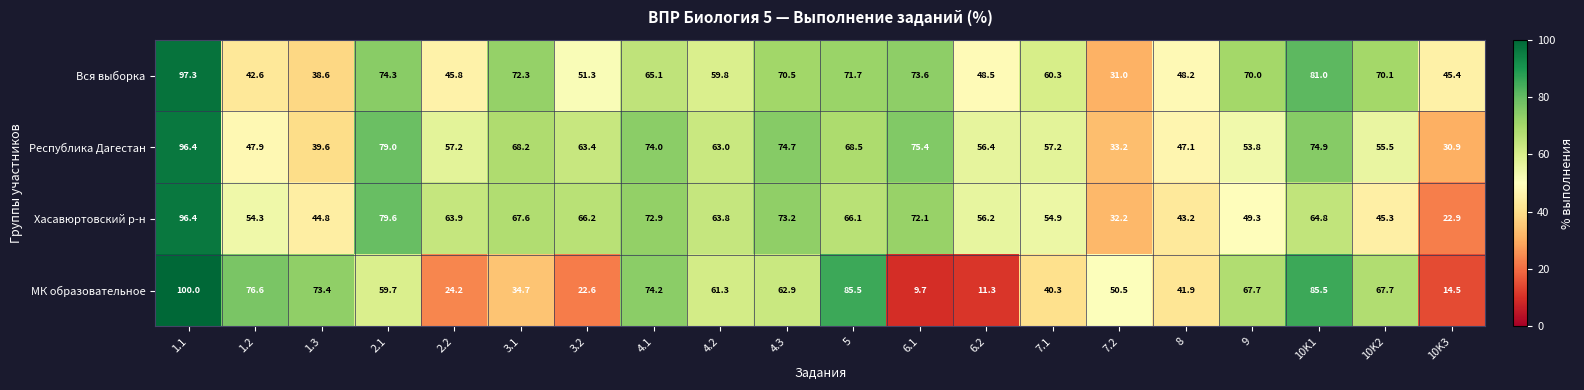

What is the difference between the second highest and second lowest values in the Республика Дагестан series?

45.8